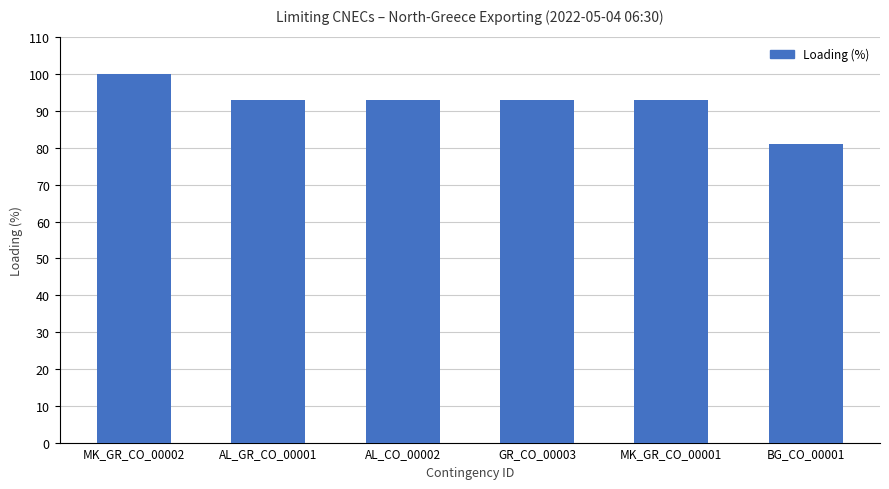

Does the chart contain stacked bars?

No